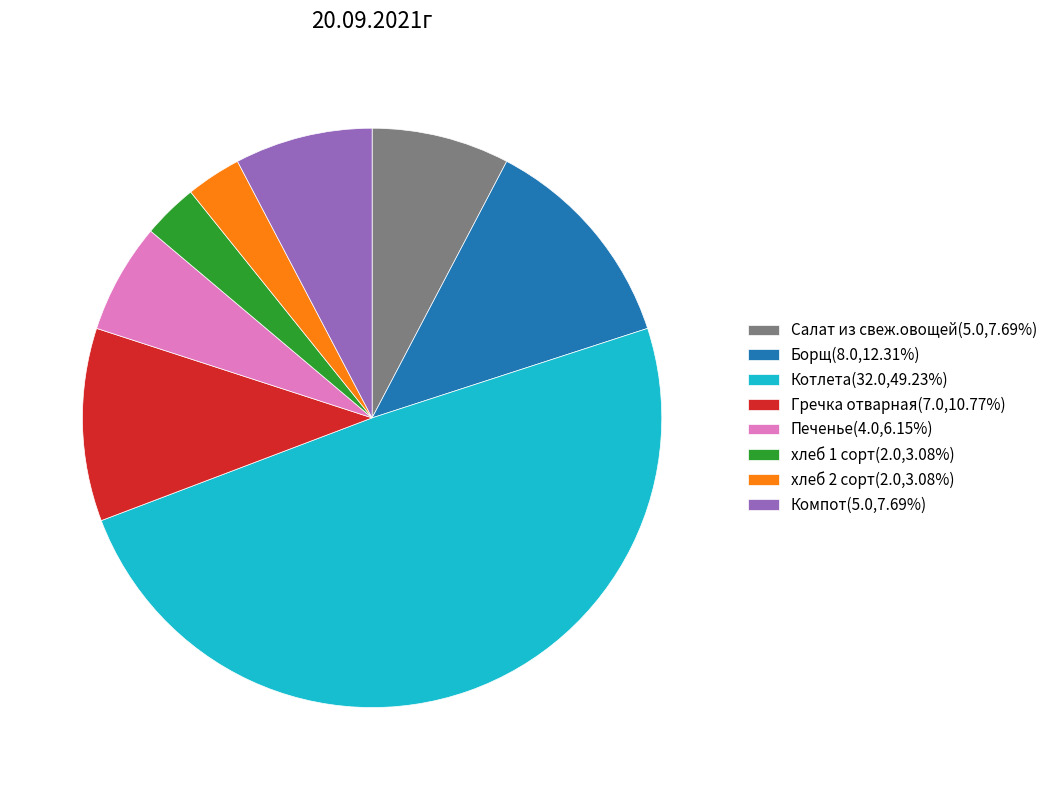

What is the ratio of the value at хлеб 2 сорт(2.0,3.08%) to the value at Компот(5.0,7.69%)?

0.4